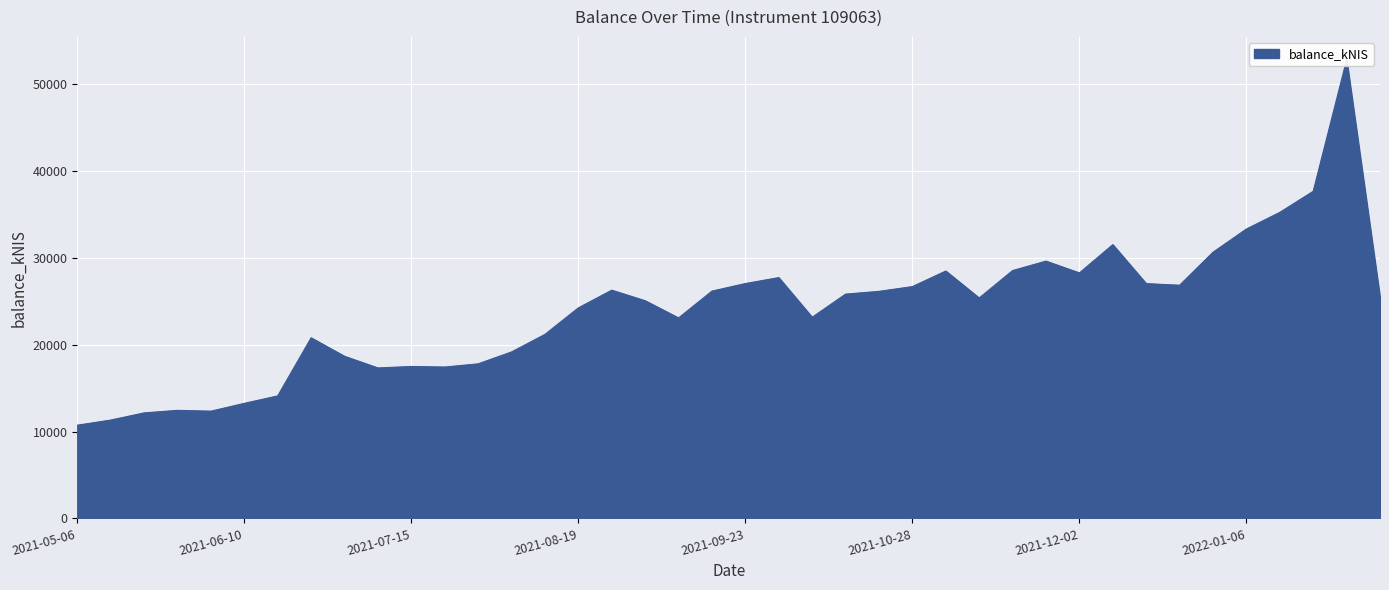

What is the greatest value displayed?

52793.0